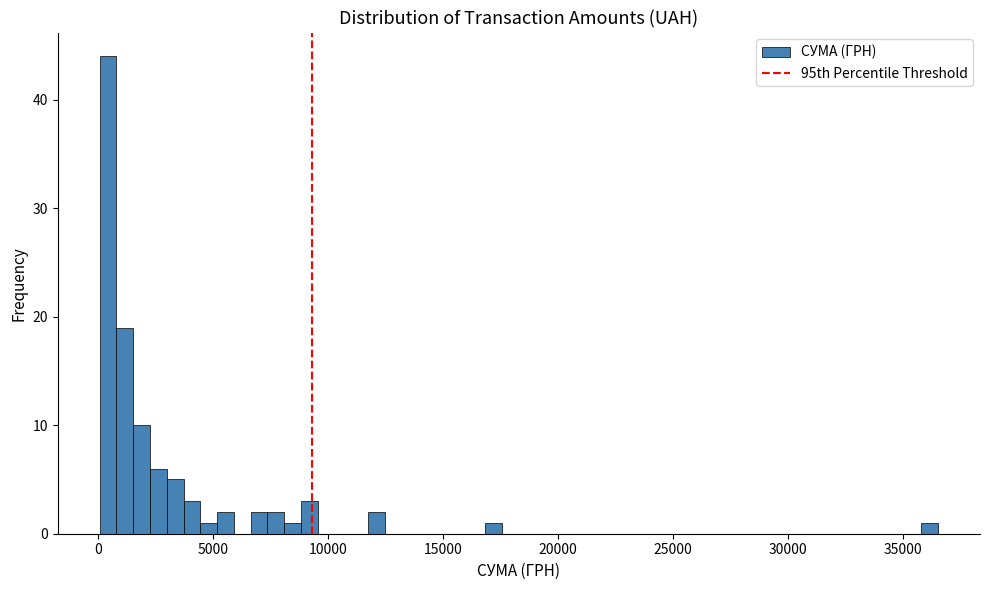

Read against the x-axis, roughly where is the centre of the tallest bar?

500